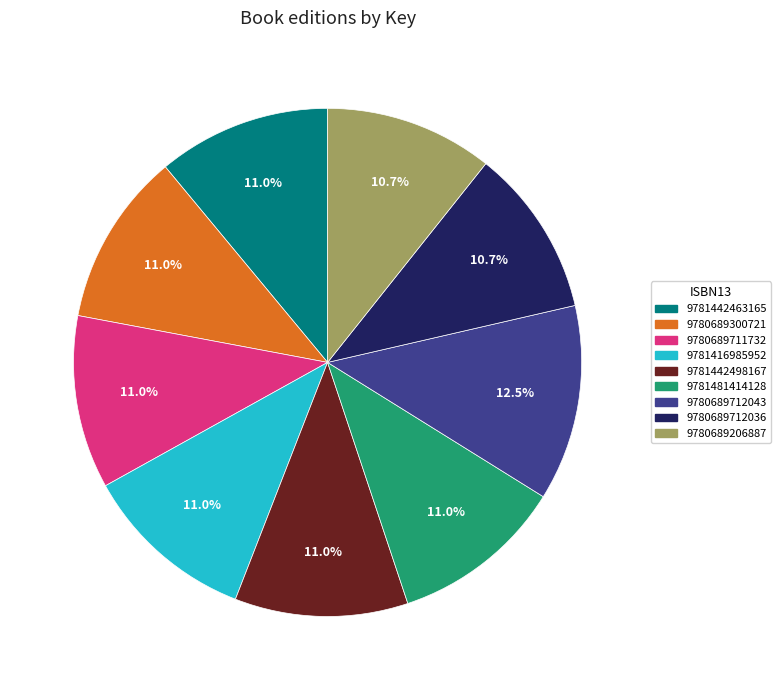

Which category has the biggest portion of the pie?

9780689712043